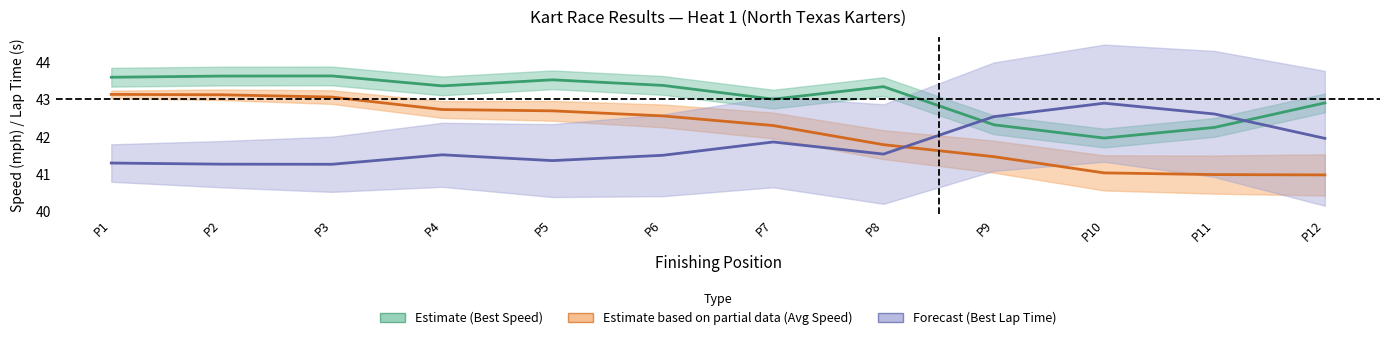

What is the sum of the Forecast (Best Lap Time) values at P7 and P1?

83.2